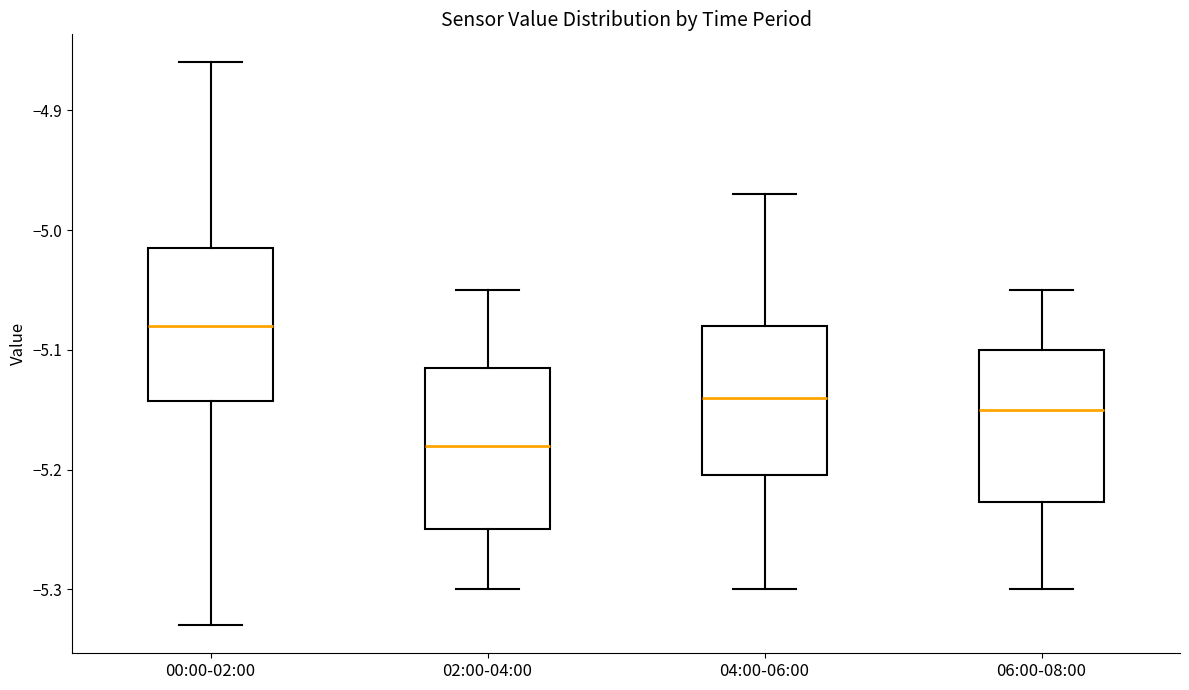

Where does the lower whisker of the box for 04:00-06:00 end on the y-axis? The values are not printed on the chart, so give them approximately, as read against the axis.

-5.30